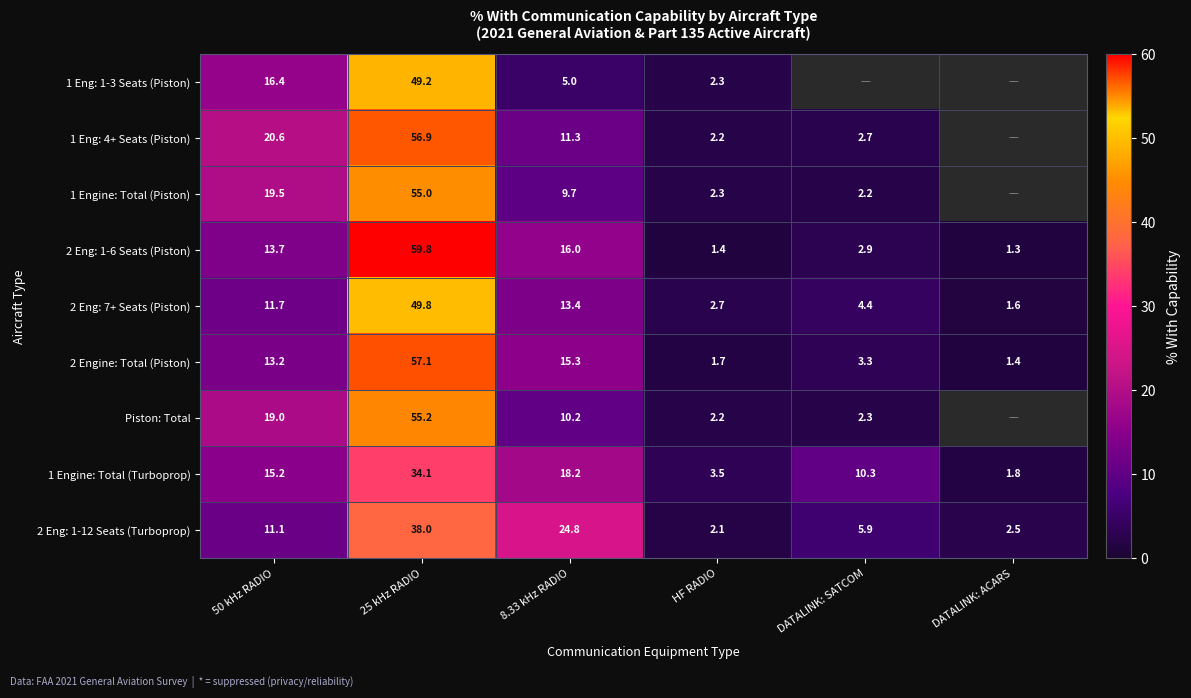

What is the approximate value of 2 Eng: 7+ Seats (Piston) at 25 kHz RADIO?

49.8